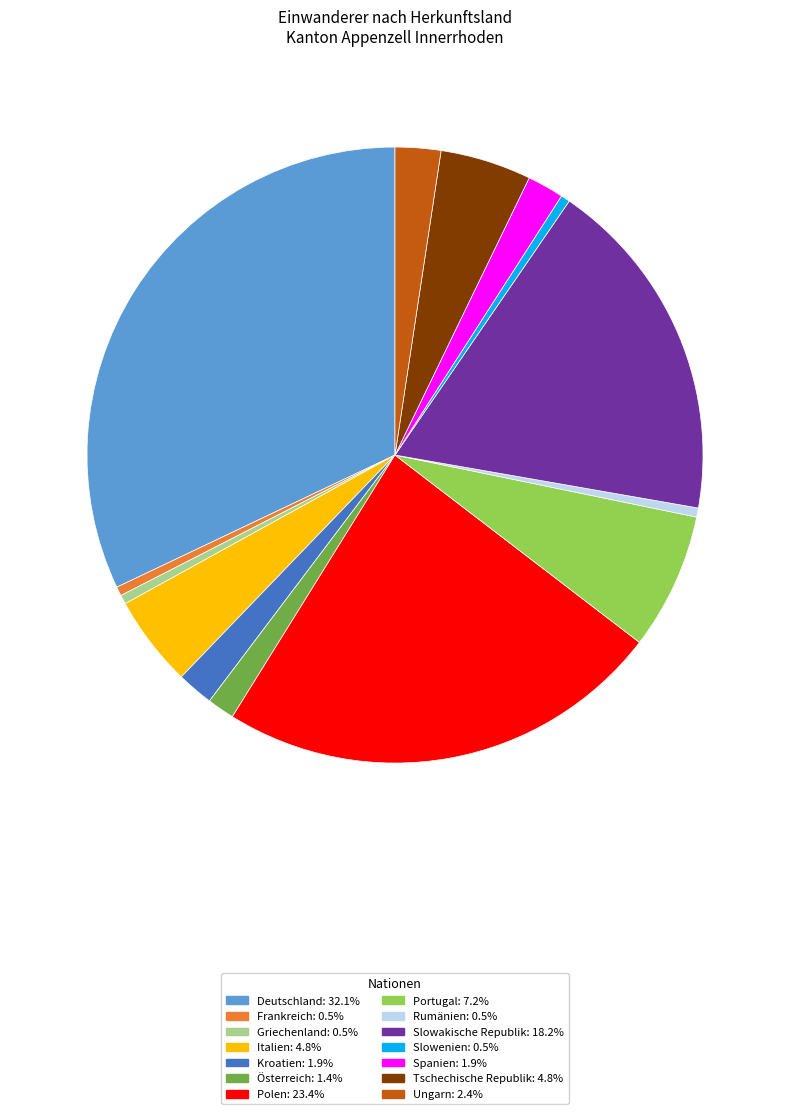

Does any single category account for the majority?

No